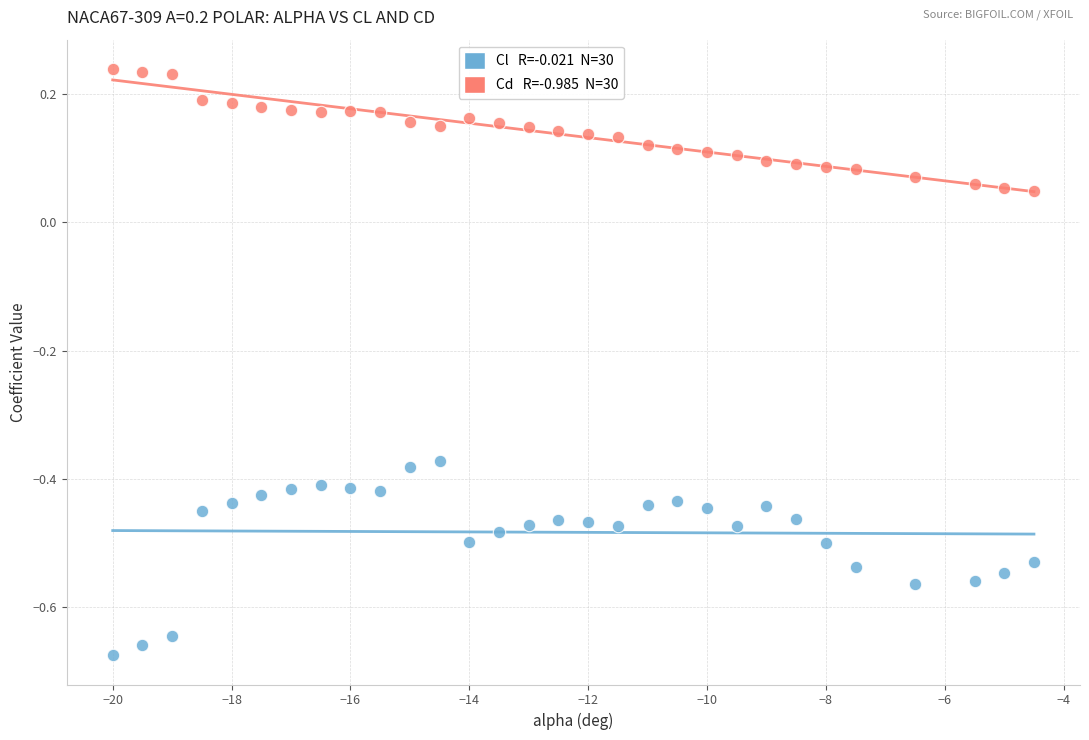

Across all data points, what is the range of Y values (max minus min)?

0.9